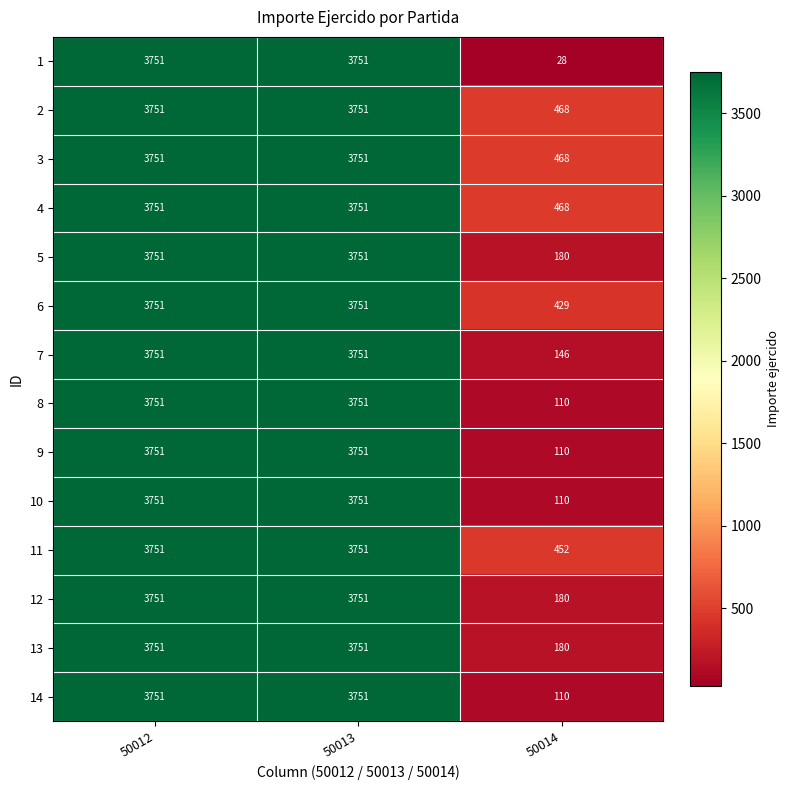

The 8 series shows 3751 at 50013. True or false?

True